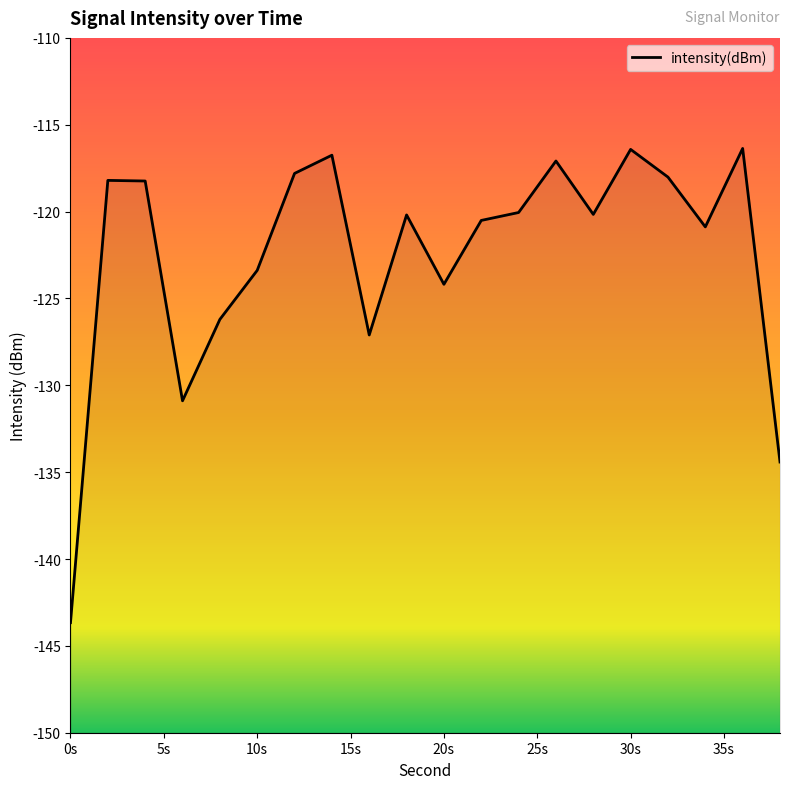

What is the difference between the maximum and minimum values?

27.3